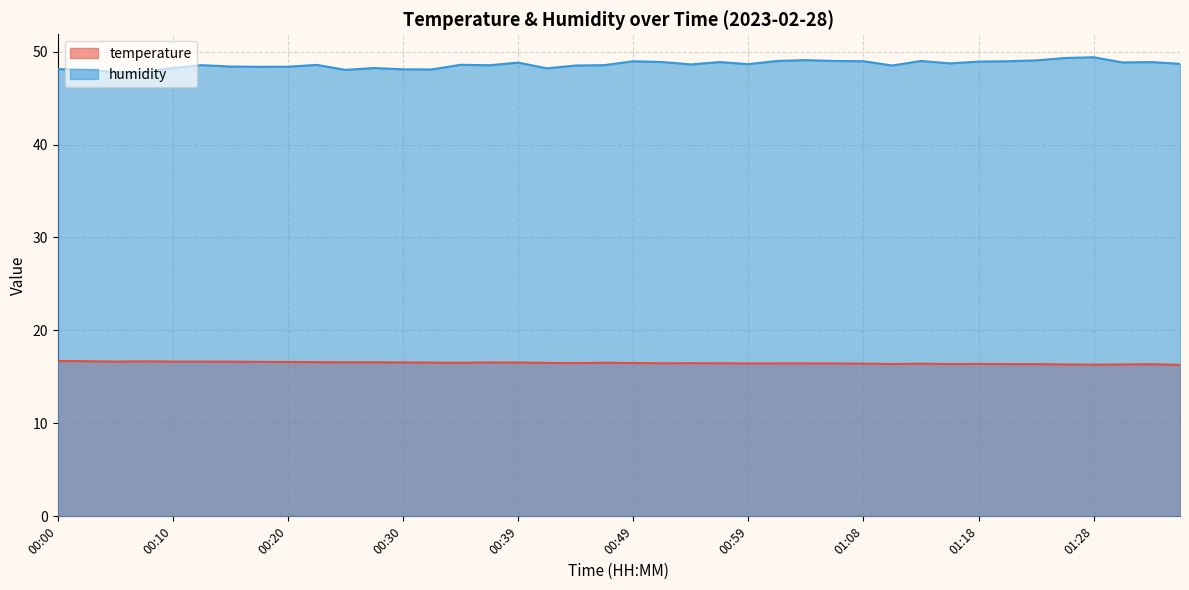

What is the maximum value shown in the chart?

49.4